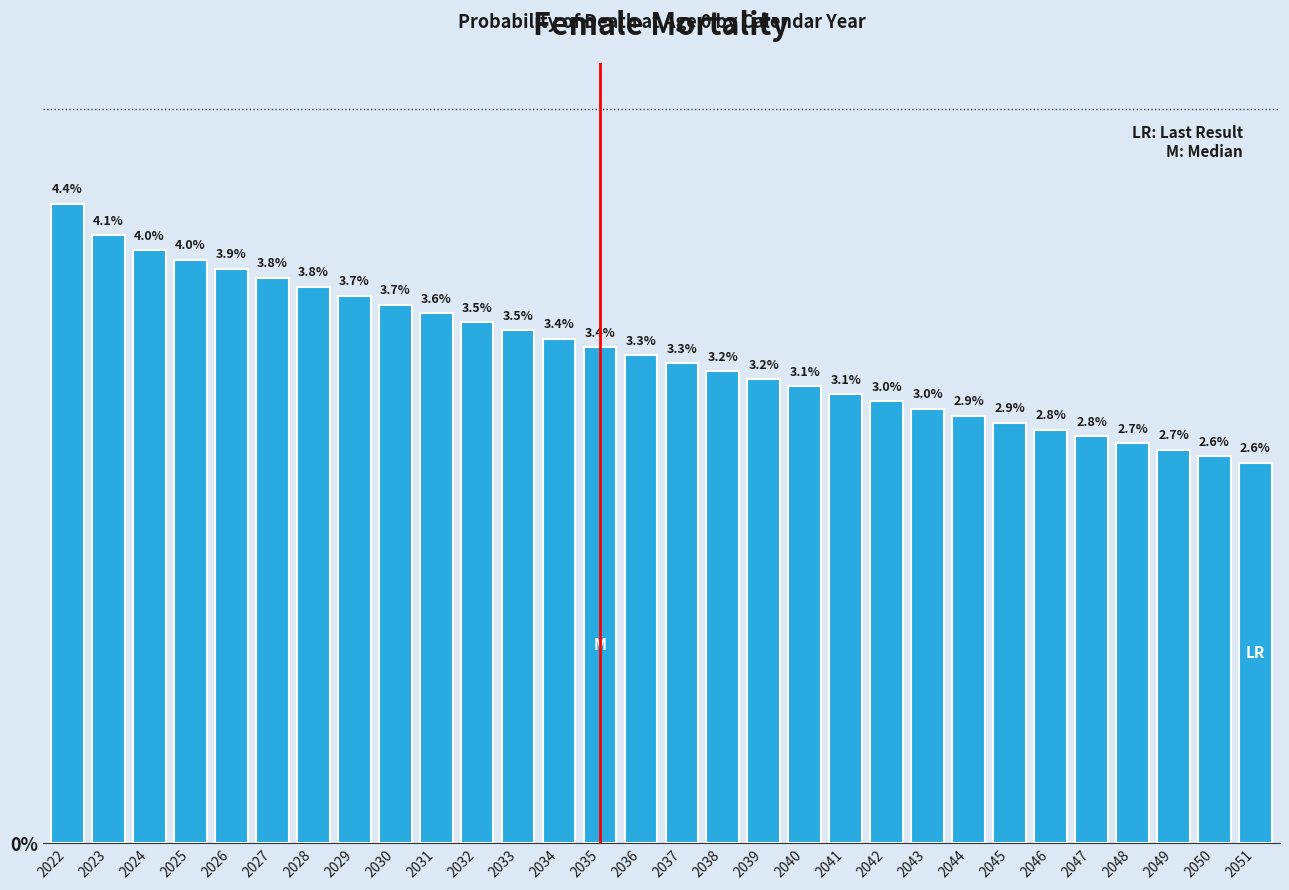

Reading left to right, list all the values displayed in this chart.

4.4	4.1	4.0	4.0	3.9	3.8	3.8	3.7	3.7	3.6	3.5	3.5	3.4	3.4	3.3	3.3	3.2	3.2	3.1	3.1	3.0	3.0	2.9	2.9	2.8	2.8	2.7	2.7	2.6	2.6